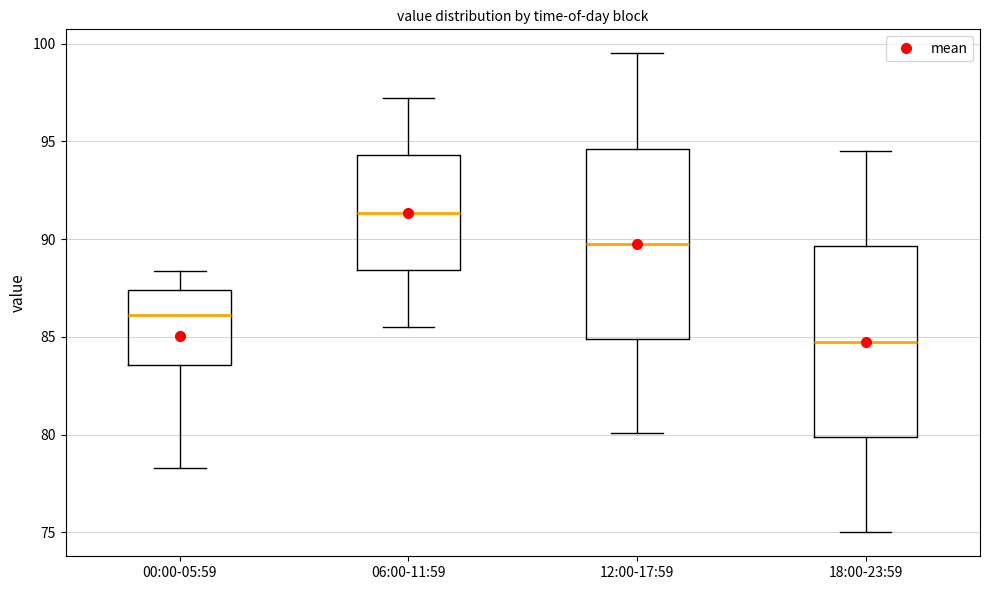

Reading left to right, read every box against the y-axis: the position of its median line, the range the box covers, and the ends of its whiskers. The values are not printed on the chart, so give them approximately, as read against the axis.

00:00-05:59: median 86.0, box 83.5 to 87.5, whiskers 78.5 to 88.5
06:00-11:59: median 91.5, box 88.5 to 94.5, whiskers 85.5 to 97.0
12:00-17:59: median 90.0, box 85.0 to 94.5, whiskers 80.0 to 99.5
18:00-23:59: median 85.0, box 80.0 to 89.5, whiskers 75.0 to 94.5